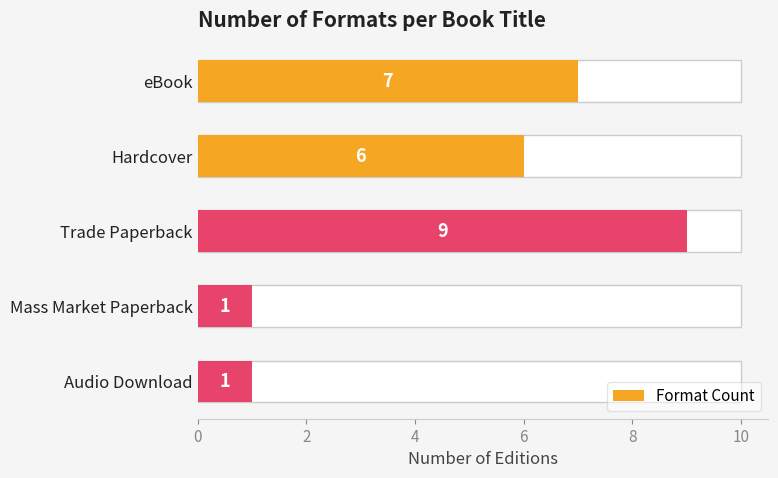

What is the change in value from eBook to Mass Market Paperback?

-6